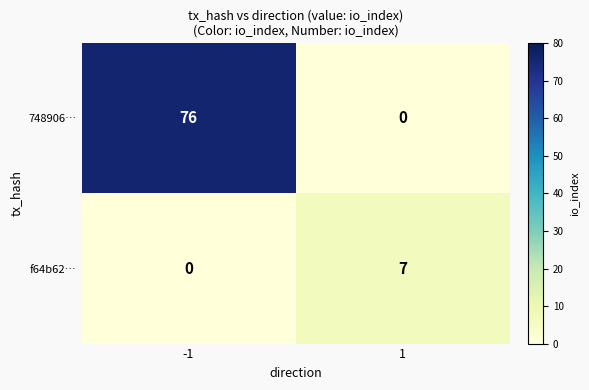

Is it true that f64b62… equals -2 at -1?

False